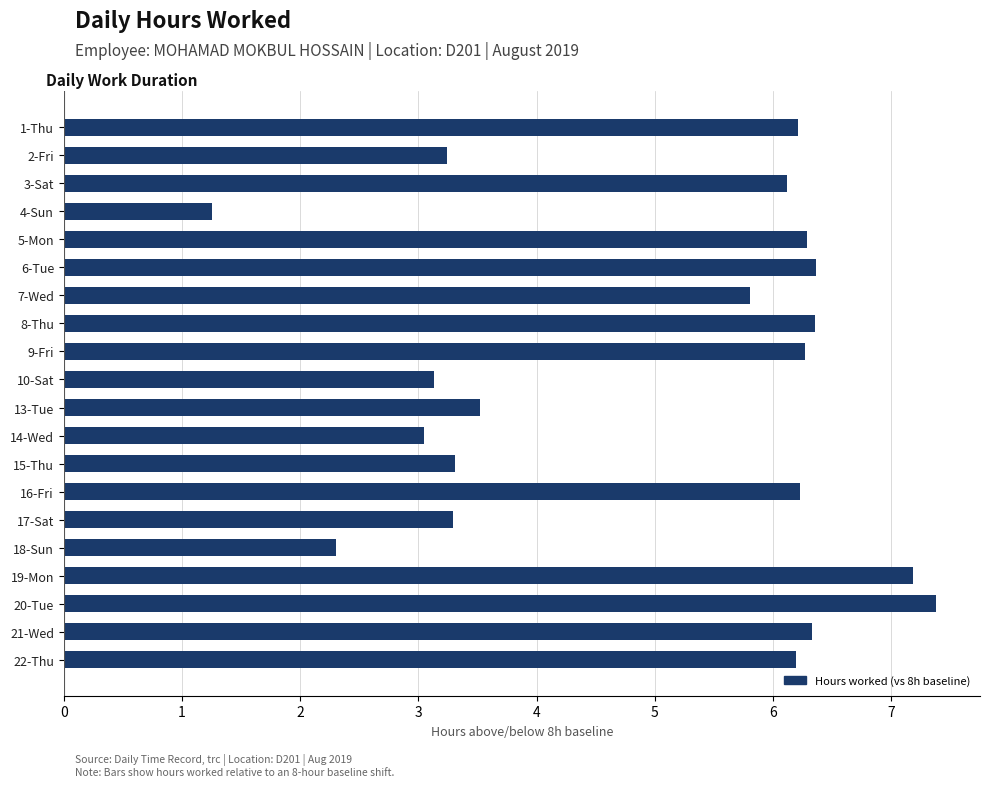

How many series are shown in this chart?

1